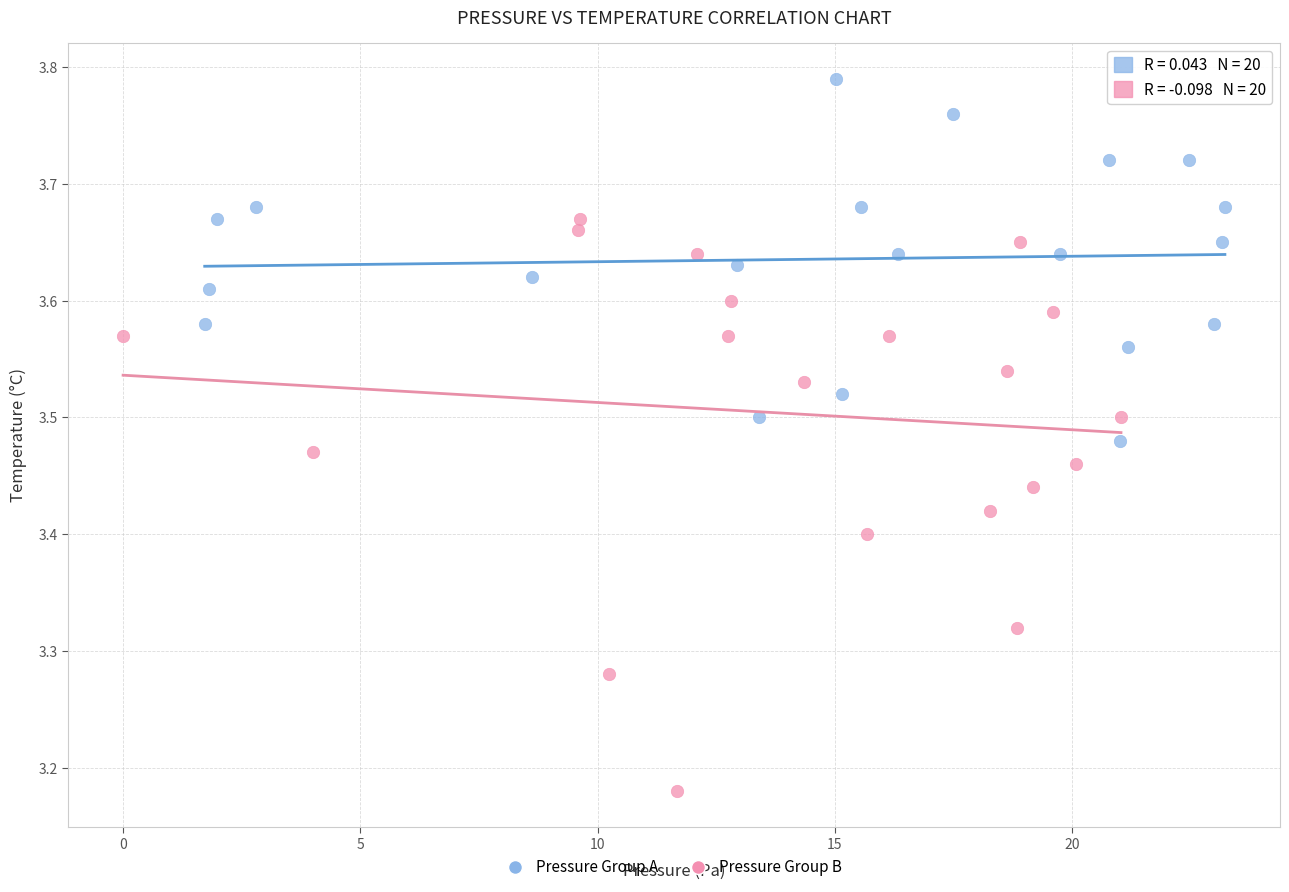

Which series reaches the minimum Y coordinate?

Pressure Group B